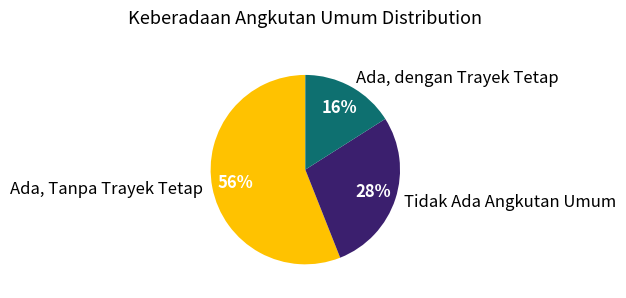

Is the sum of Ada, dengan Trayek Tetap and Ada, Tanpa Trayek Tetap greater than half?

Yes